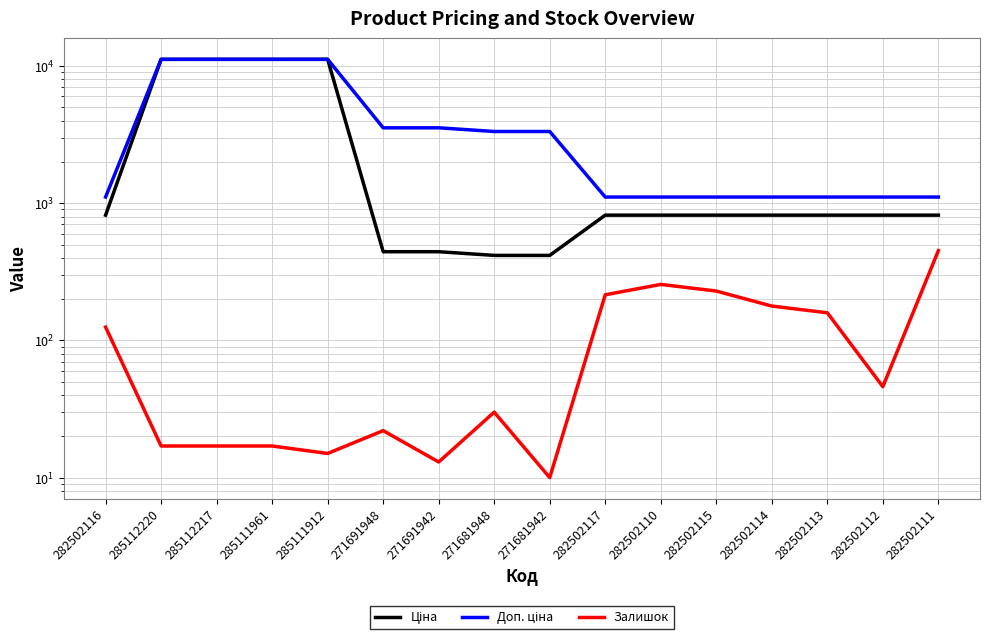

What position from the right is 285112220?

15